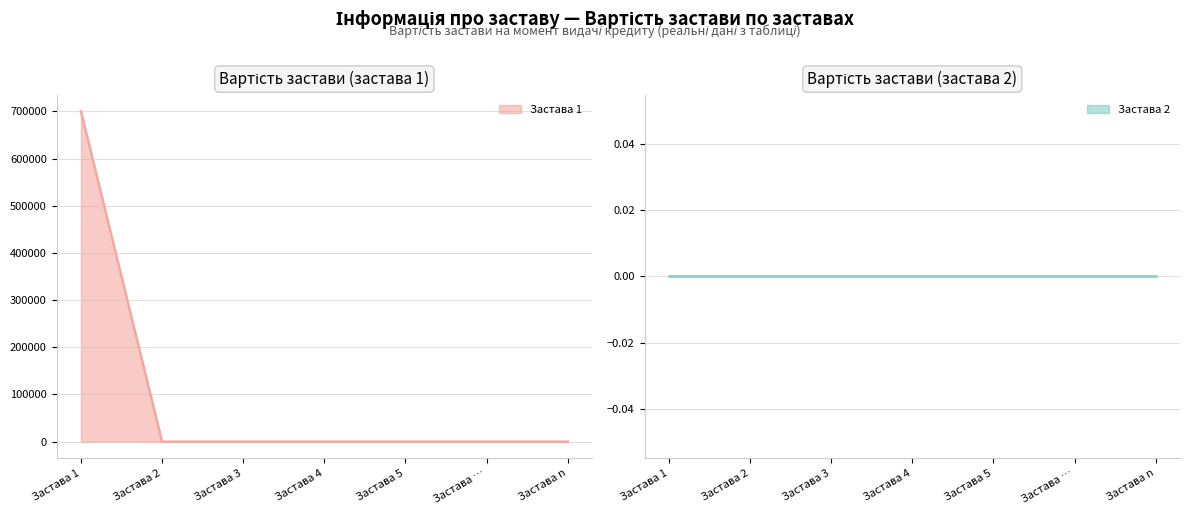

How many values in the Застава 1 лінія series exceed 0?

1